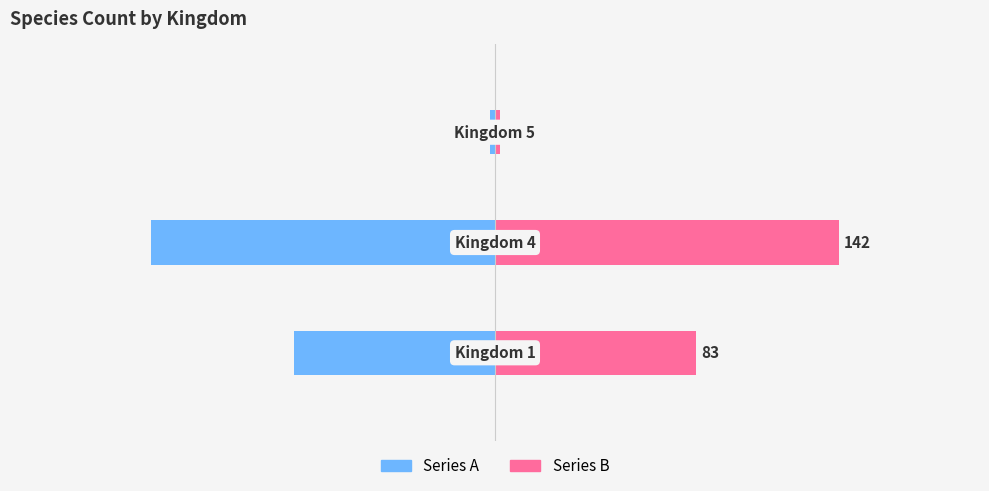

What is the value of the Avg Count (B) bar at the 1st from the left?

83